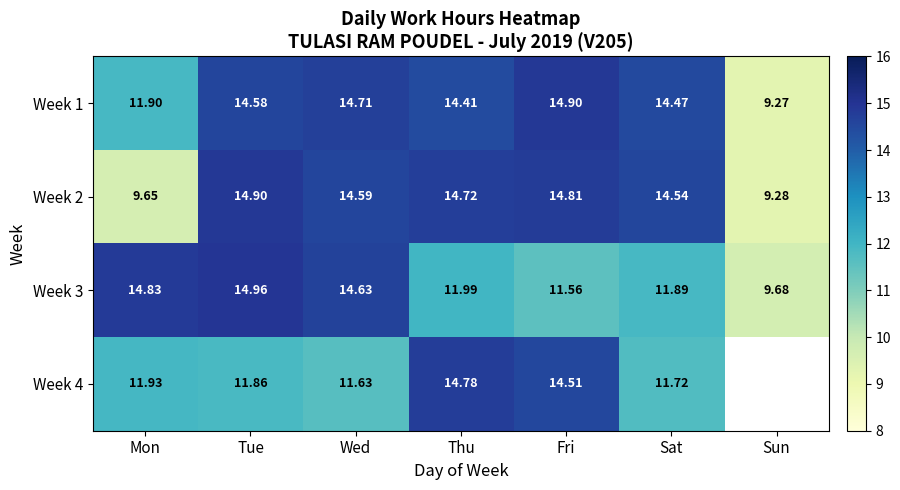

True or false: Week 2 has a value of 23.2 at Sat.

False